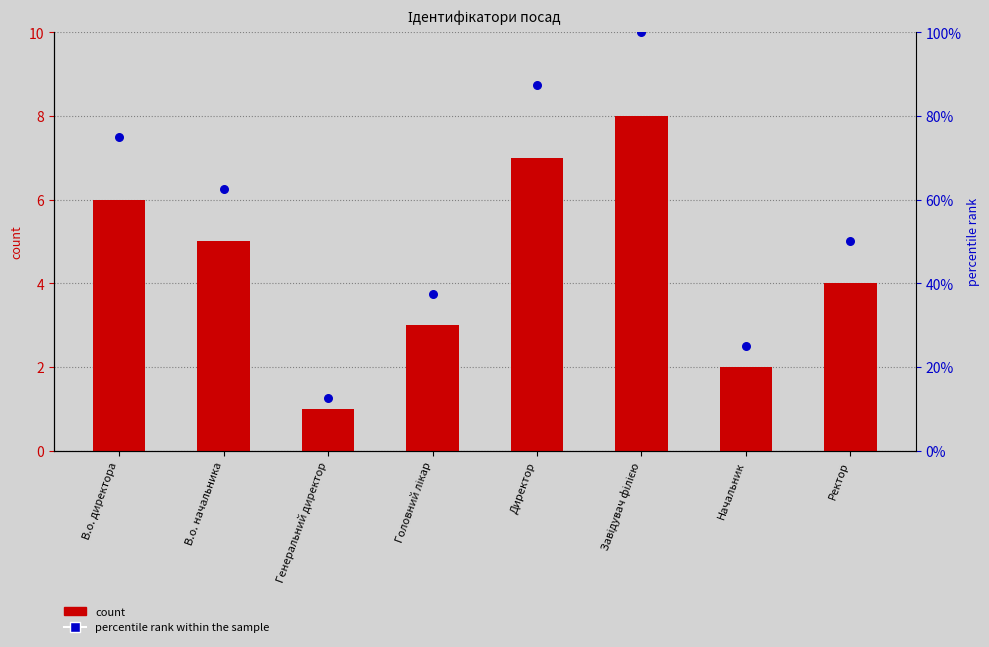

At how many categories does at least one series exceed 31?

6